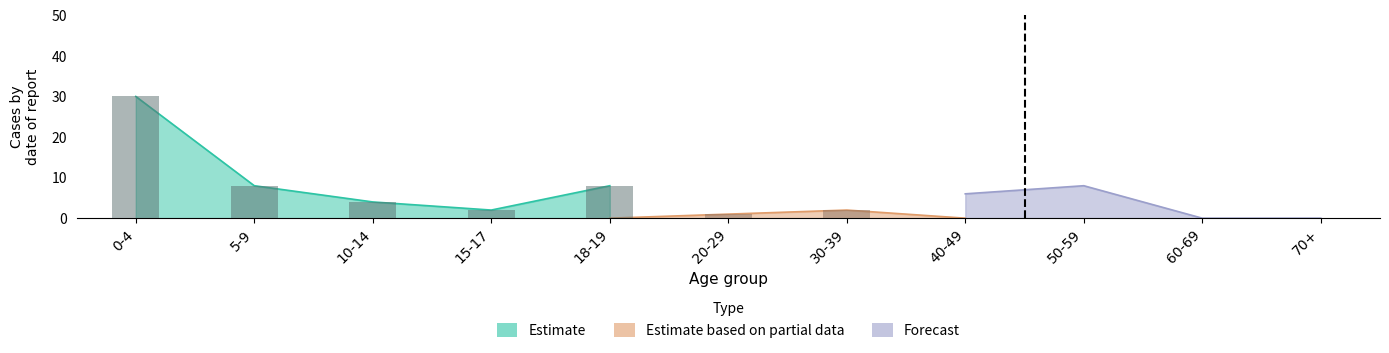

Which series has the largest range (max minus min)?

Estimate